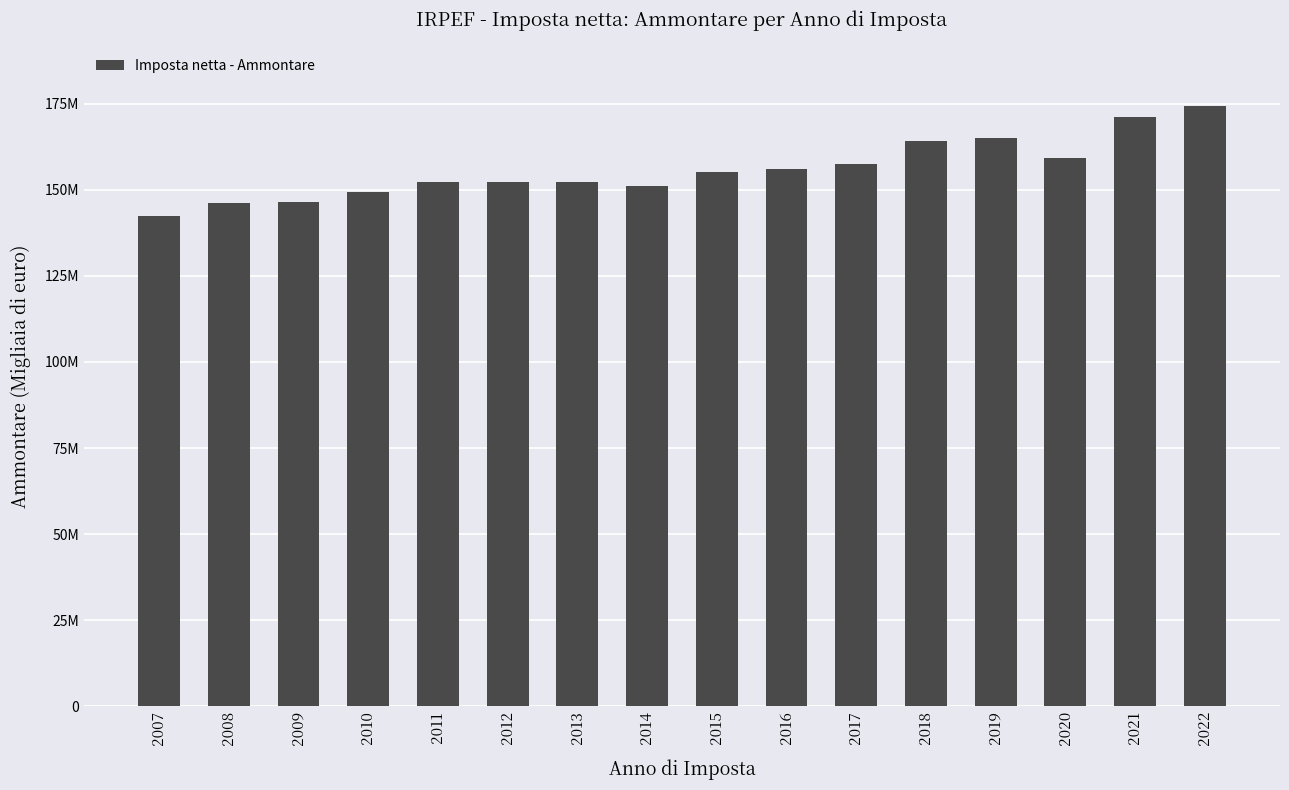

What is the smallest value displayed?

142450079.7